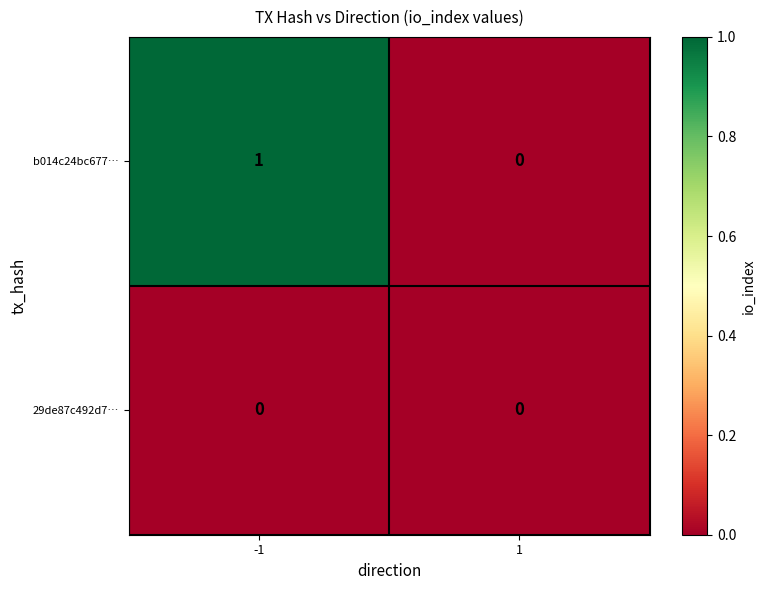

The b014c24bc677… series shows 1 at -1. True or false?

True